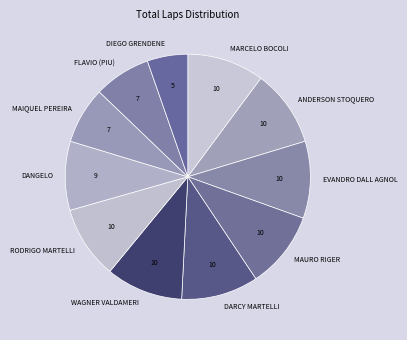

Is it true that MAIQUEL PEREIRA is 17% of the pie?

False